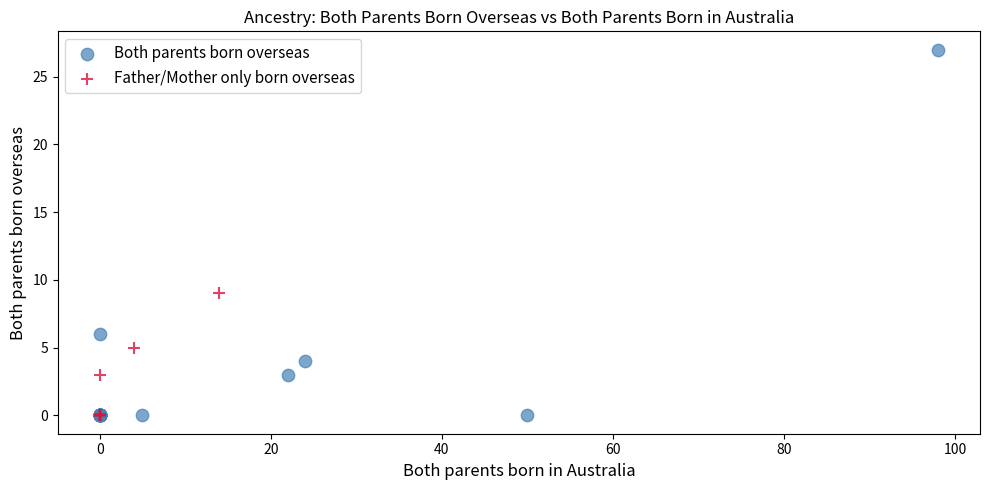

Which series contains the highest Y value?

Both parents born overseas